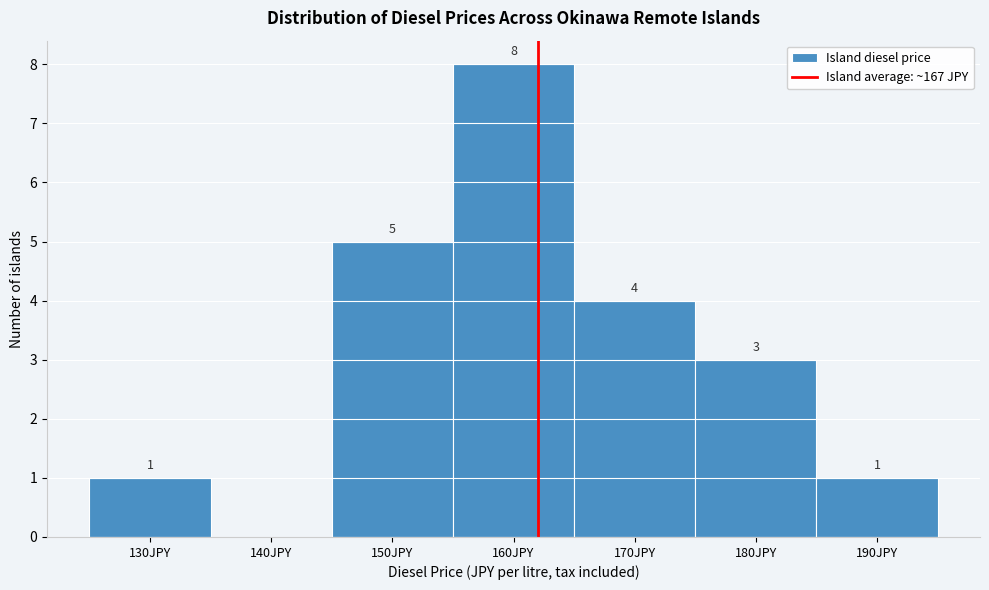

Reading right to left, list all the values displayed in this chart.

190JPY=1	180JPY=3	170JPY=4	160JPY=8	150JPY=5	140JPY=0	130JPY=1